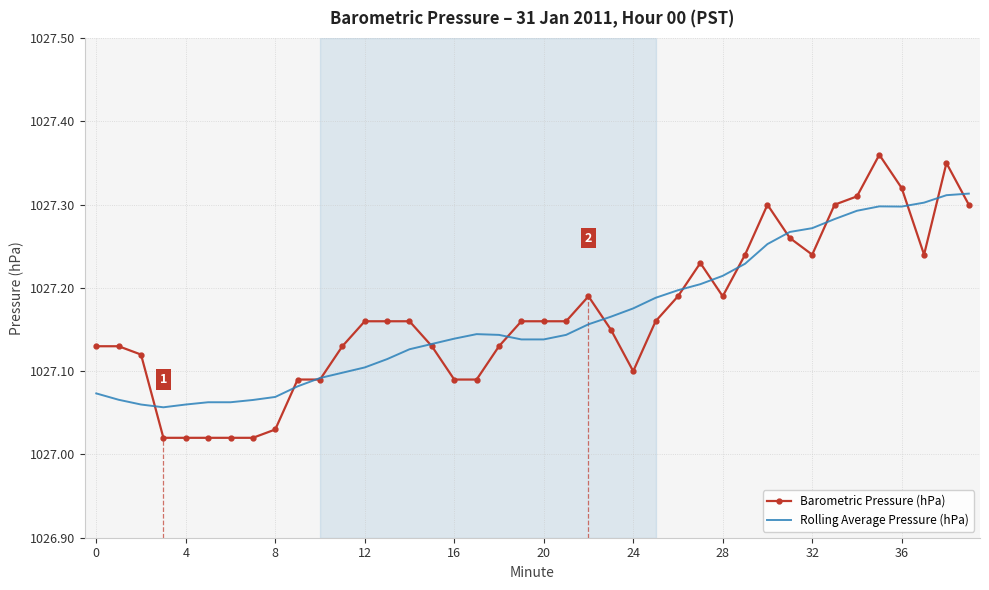

Which series has the largest range (max minus min)?

Barometric Pressure (hPa)